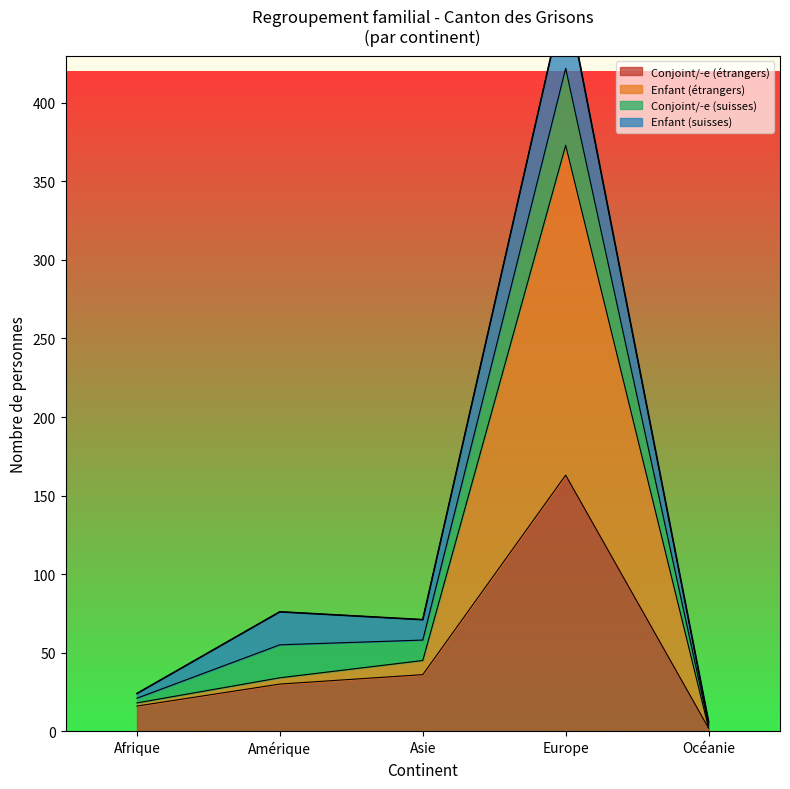

True or false: Conjoint/-e (étrangers) has a value of 12 at Amérique.

False